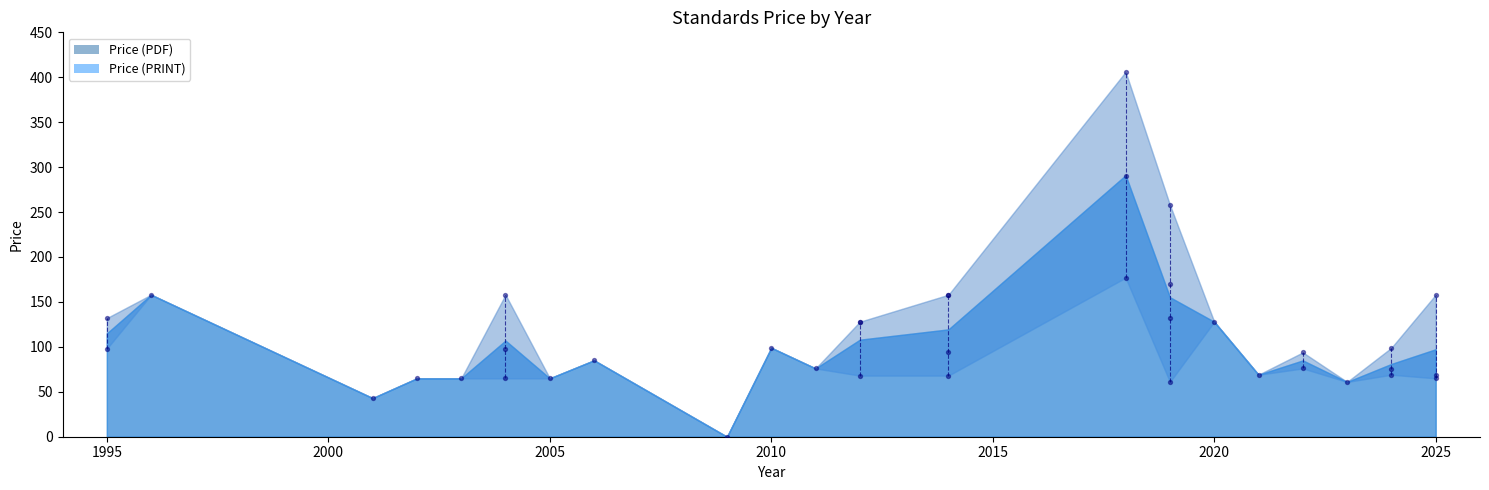

Is the value of Price (PRINT) at 9 greater than the value of Price (PDF) at 30?

No